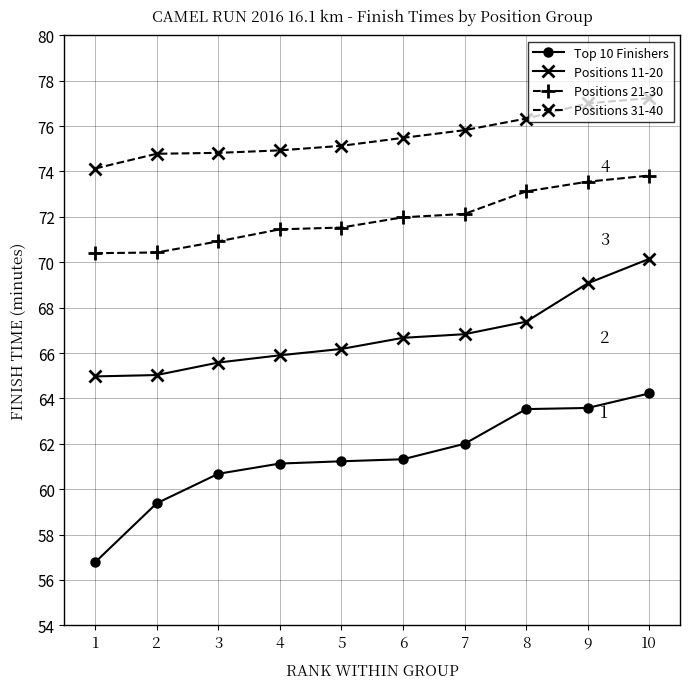

Rank the series by their maximum value, from highest to lowest.

Positions 31-40, Positions 21-30, Positions 11-20, Top 10 Finishers